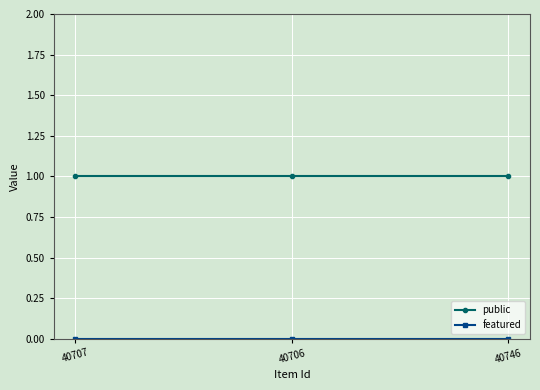

True or false: public has a value of 2 at 40746.

False